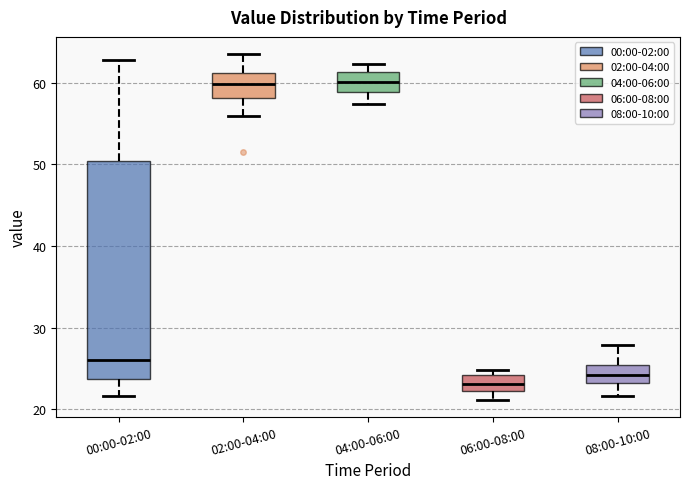

Comparing the boxes themselves (not the whiskers), which one is the tallest?

00:00-02:00